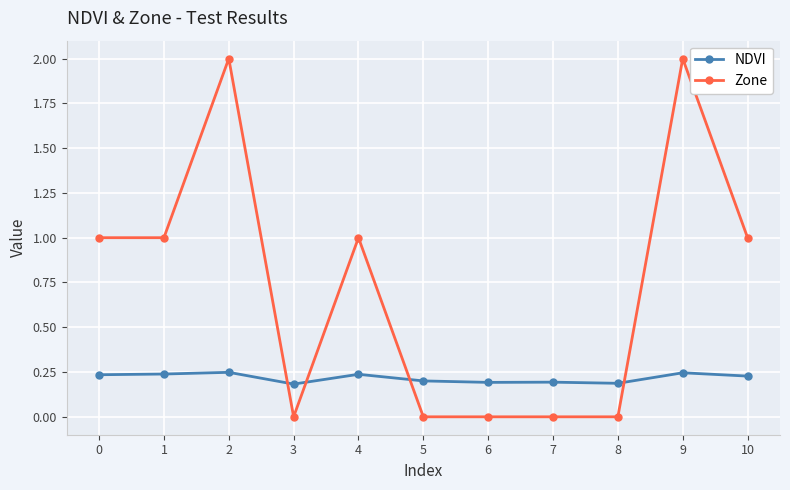

Rank the series by their maximum value, from highest to lowest.

Zone, NDVI